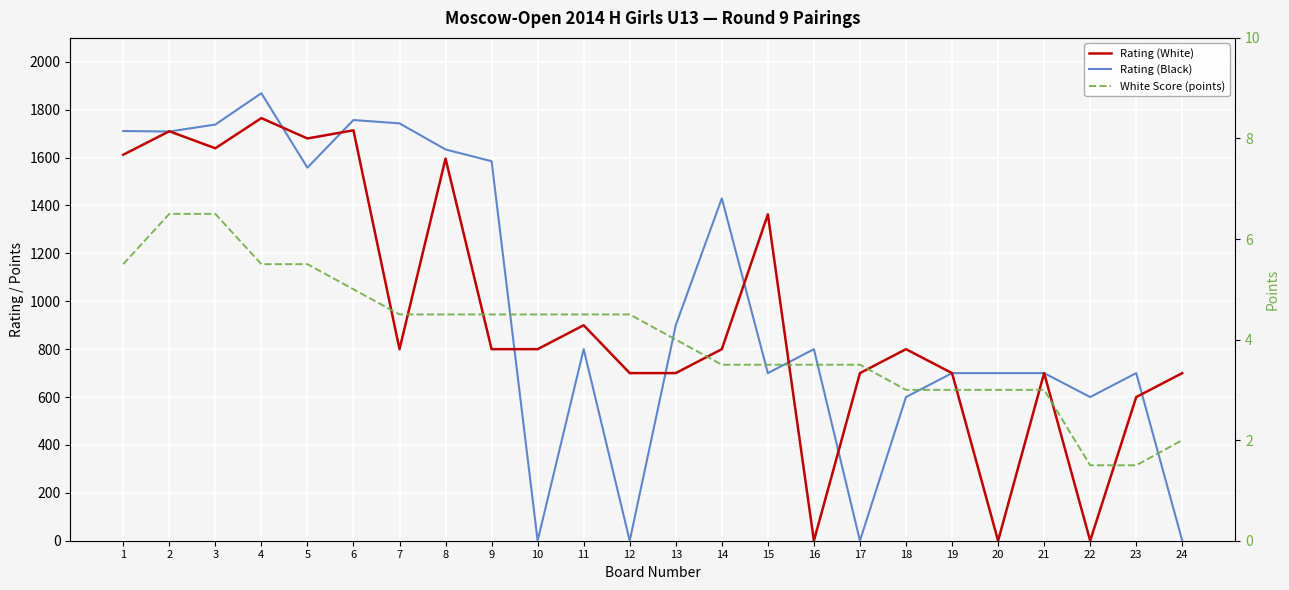

Between 2 and 10, which is larger?

2